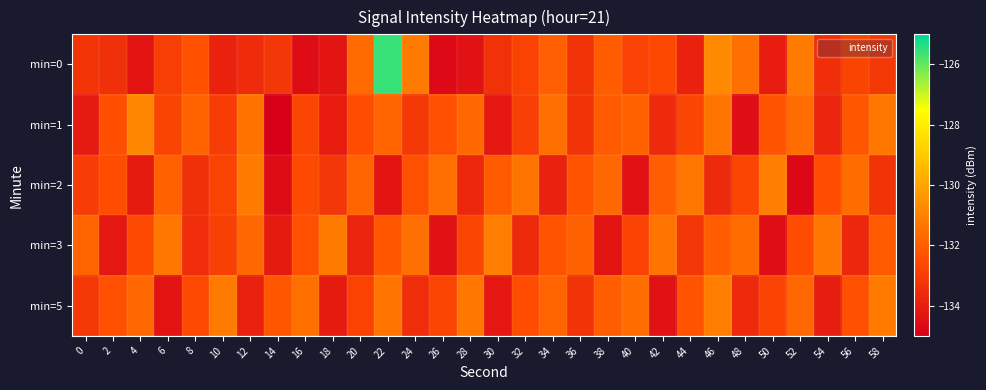

Which series has the largest range (max minus min)?

min=0